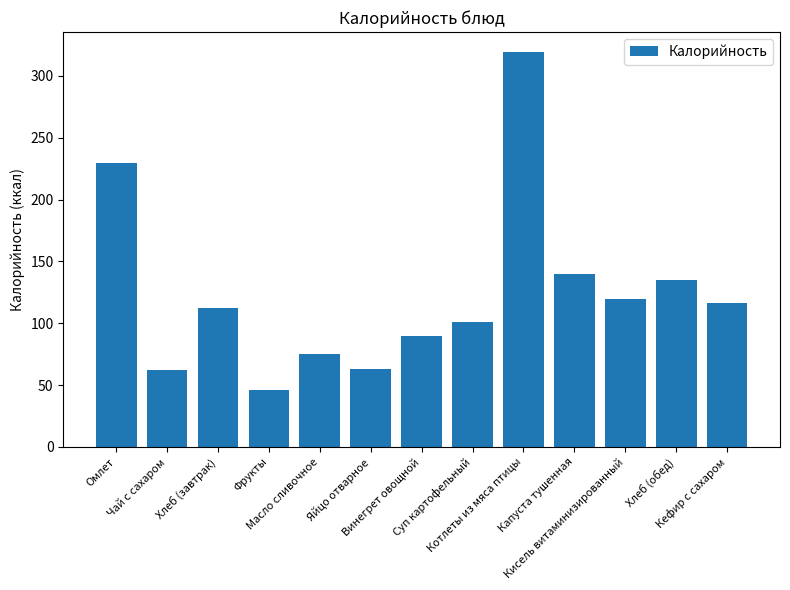

What is the difference between the second highest and second lowest values?

167.5